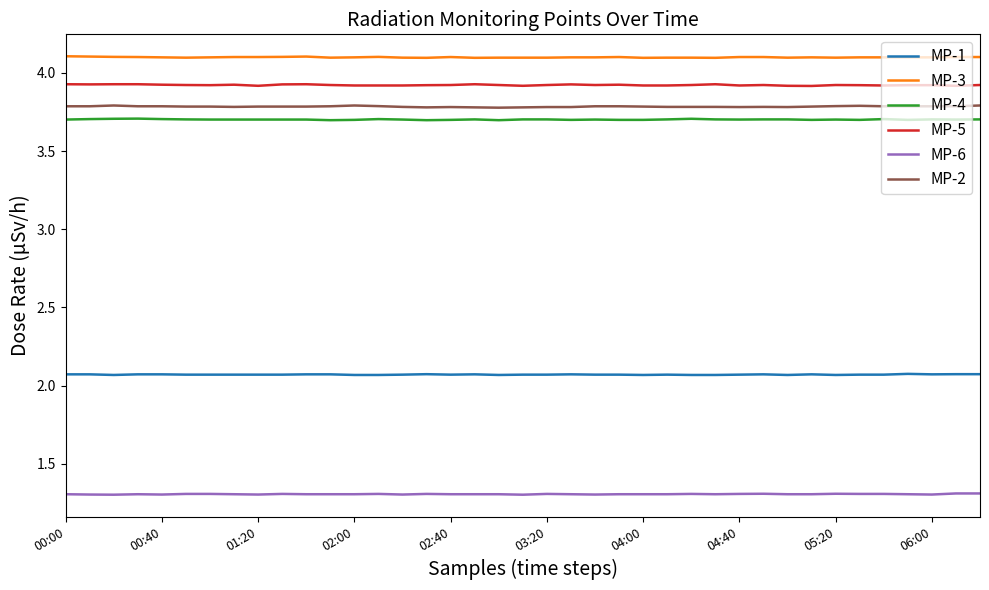

Rank the series by their maximum value, from highest to lowest.

MP-3, MP-5, MP-2, MP-4, MP-1, MP-6